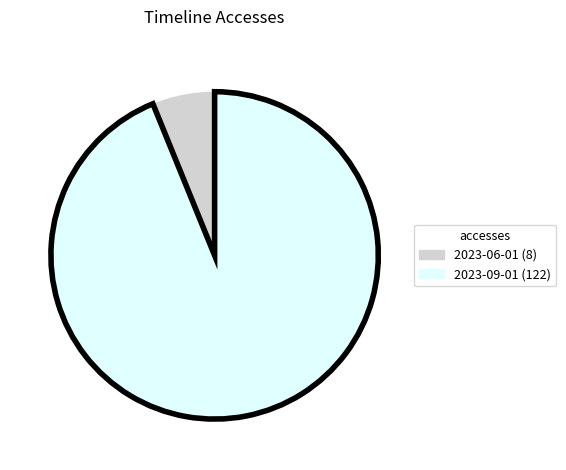

Is there a majority slice in this chart?

Yes